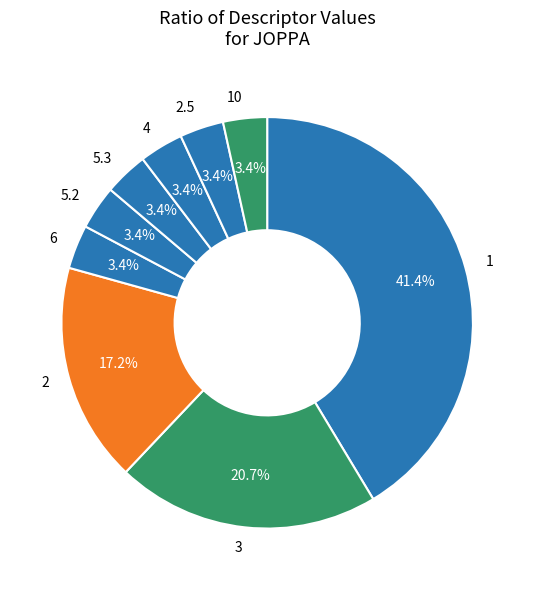

How many segments does this pie chart have?

9